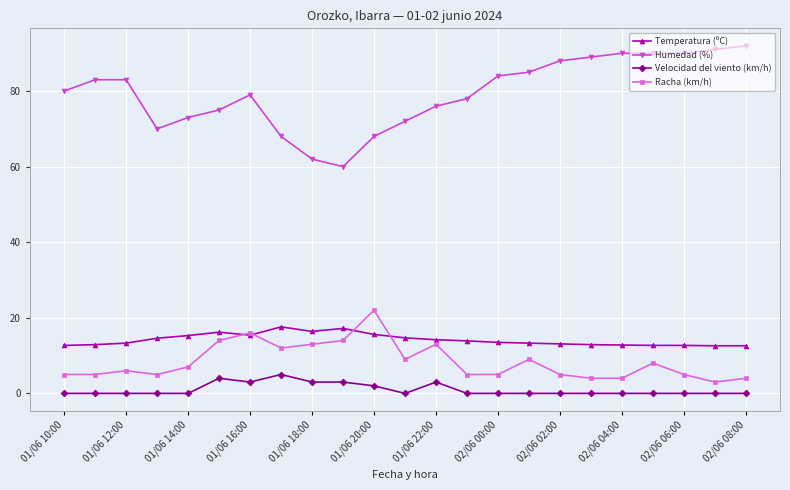

Which series has the largest total across all categories?

Humedad (%)